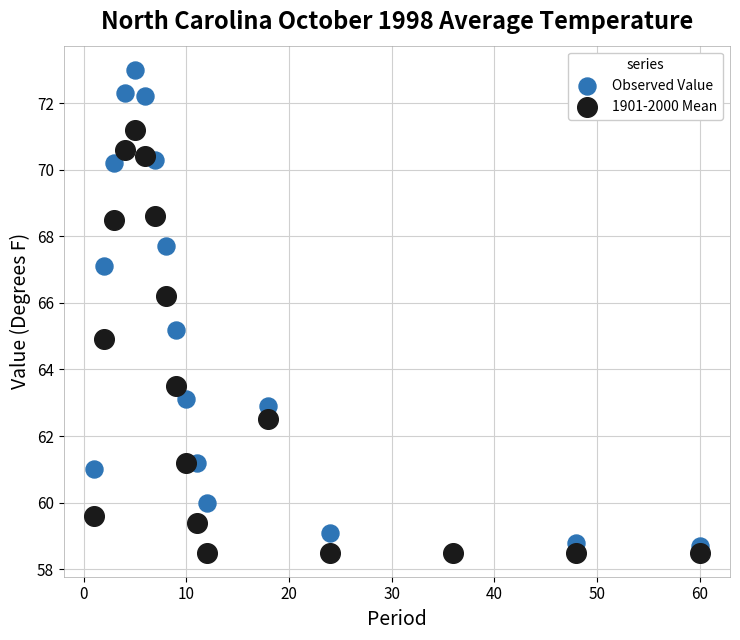

What are all the series names shown in the legend?

Observed Value, 1901-2000 Mean